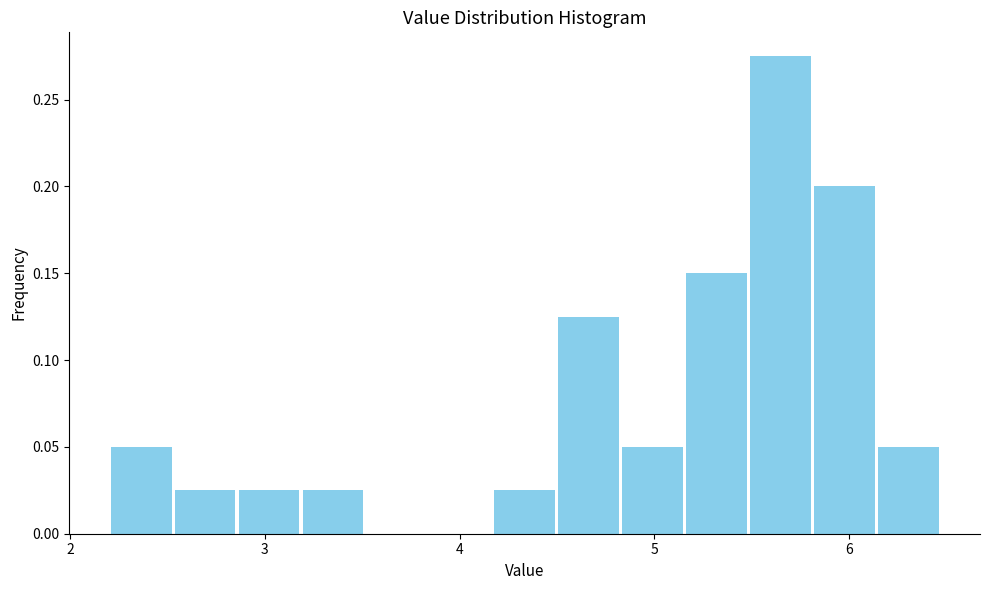

Around what value on the x-axis is the tallest bar? Give the approximate position of its centre, as read against the axis.

5.6